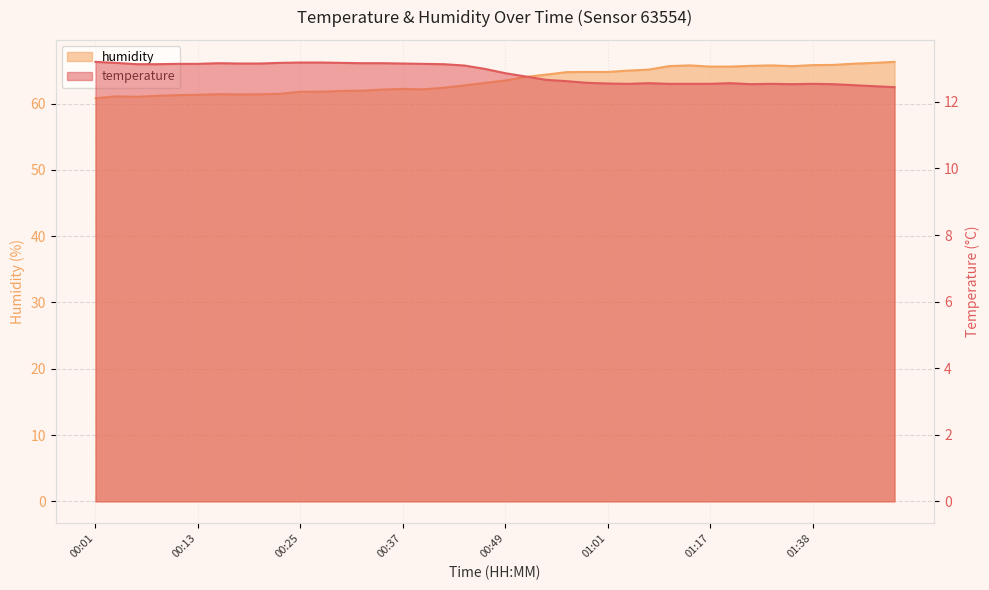

True or false: humidity has a value of 65.6 at 01:20.

True